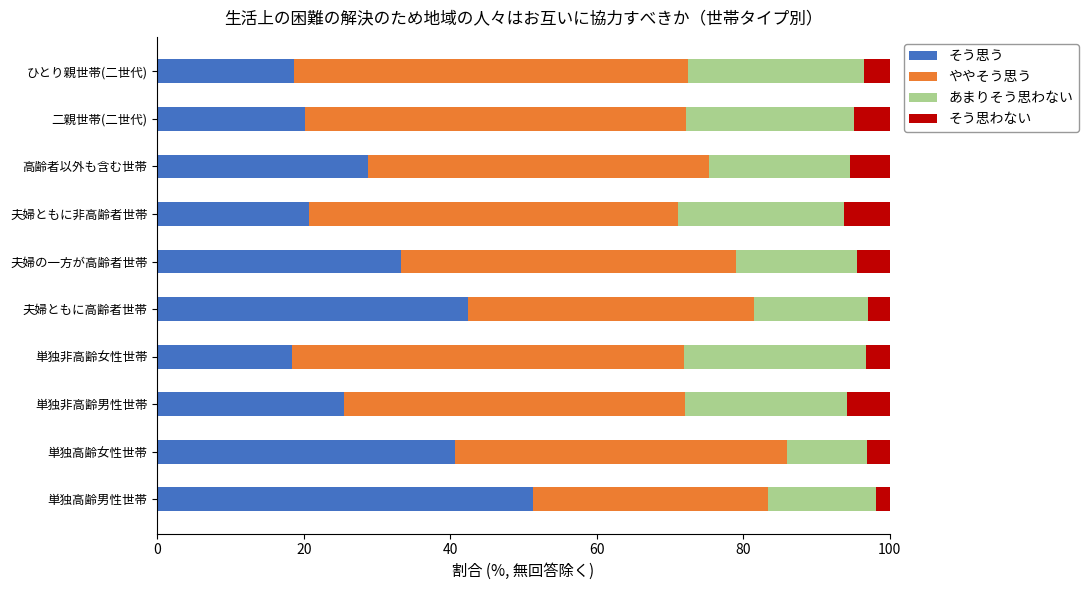

Is it true that そう思う equals 36.2 at 二親世帯(二世代)?

False